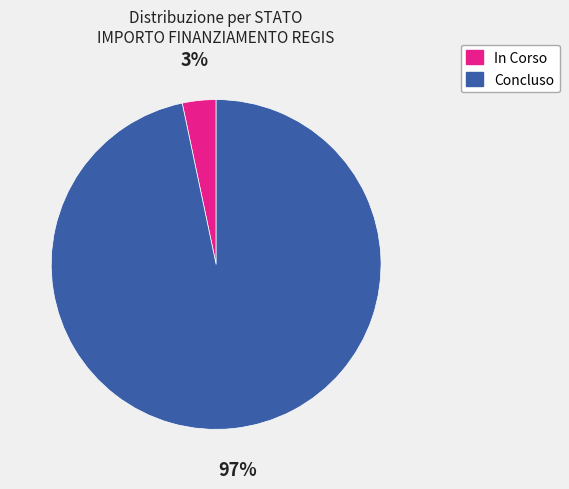

Combined, do Concluso and In Corso account for over 50%?

Yes